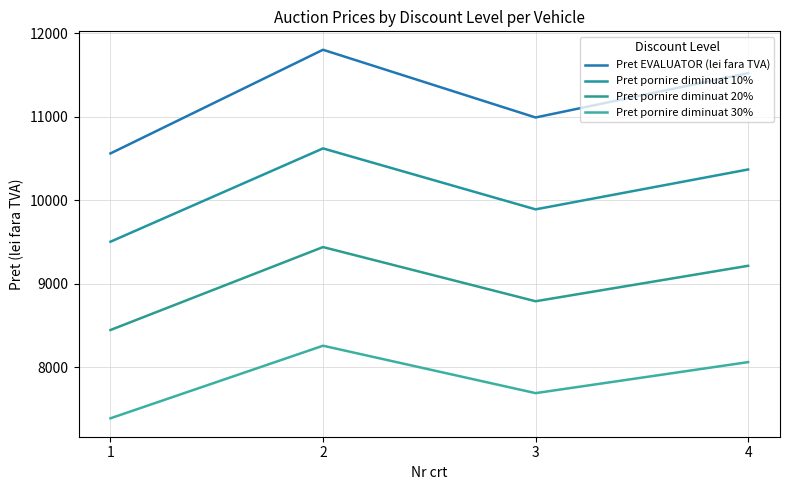

What is the value of the Pret pornire diminuat 10% point at the 1st from the left?

9504